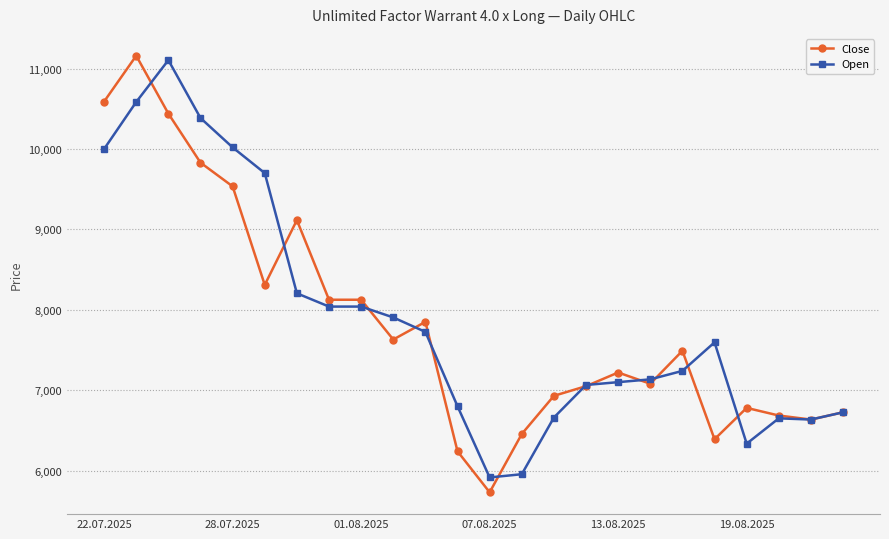

What is the value of the Close point at the 23rd from the left?

6635